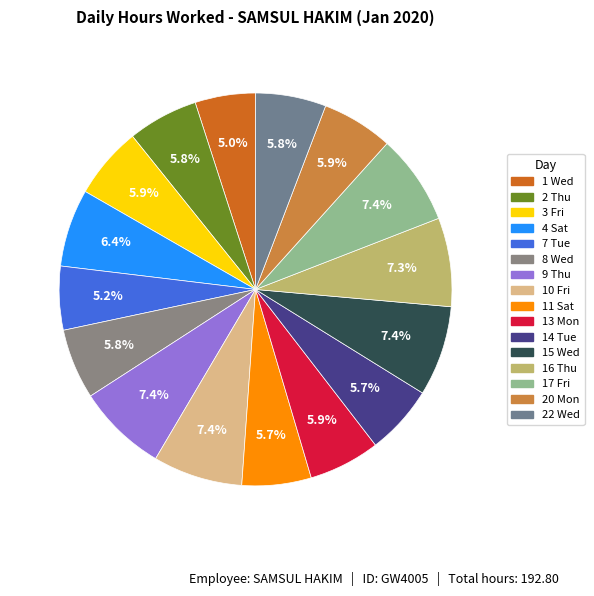

How many slices are in this pie chart?

16